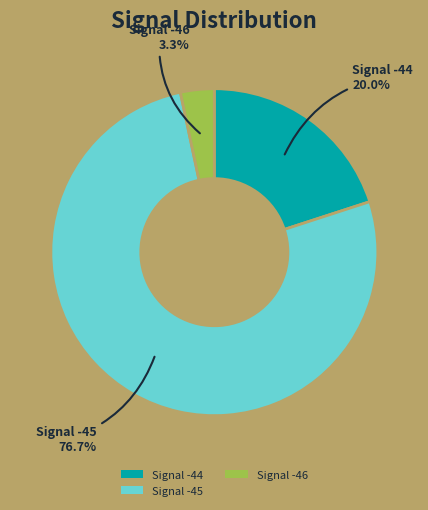

What percentage do Signal -46 and Signal -45 together represent?

80.0%